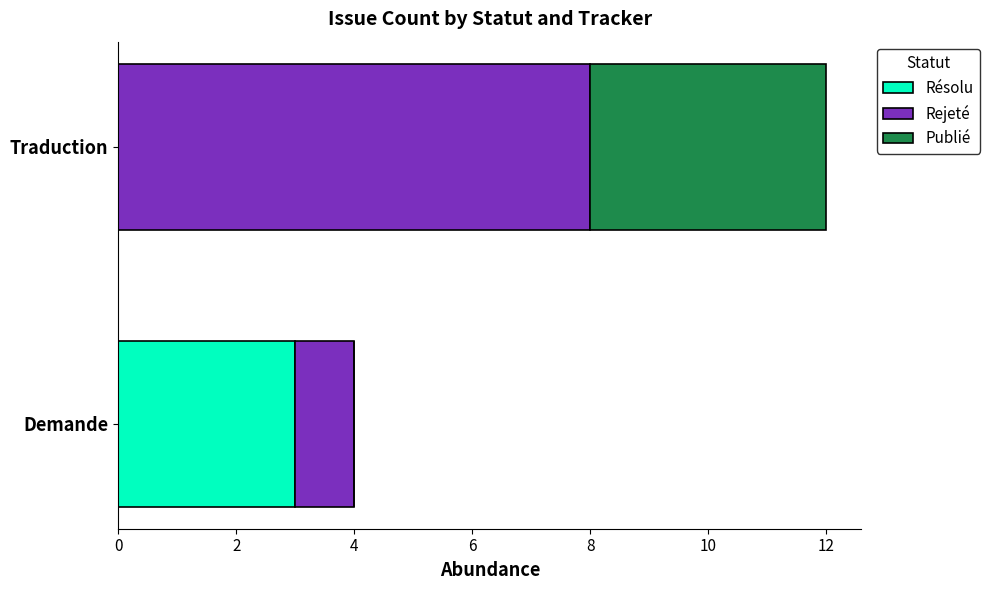

At which category is the sum across all series the highest?

Traduction